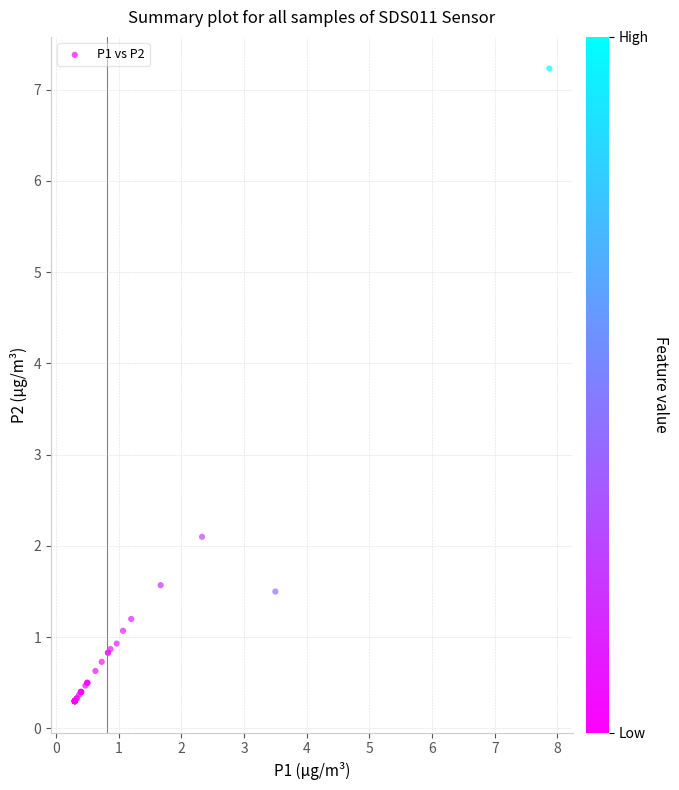

What Y value in the scatter plot is closest to 3?

2.1